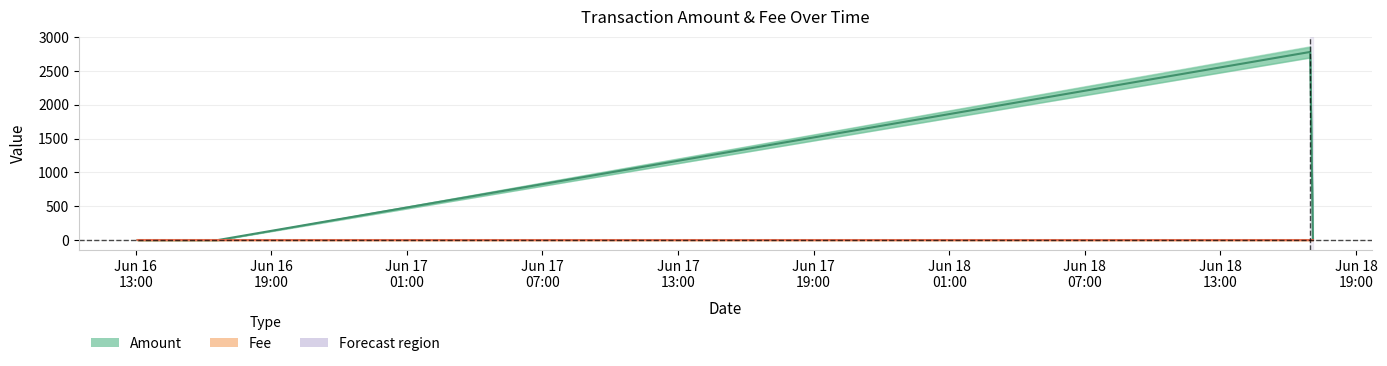

Is the value of Fee at Jun 16
19:00 greater than the value of Amount at Jun 17
07:00?

Yes